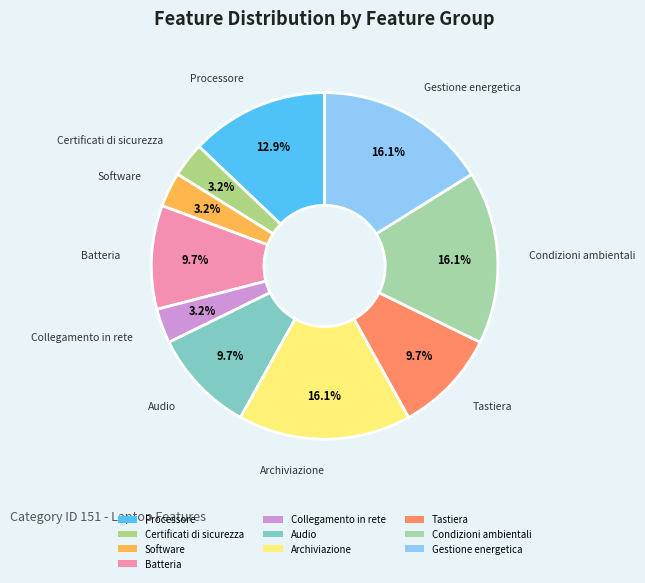

How many segments does this pie chart have?

10